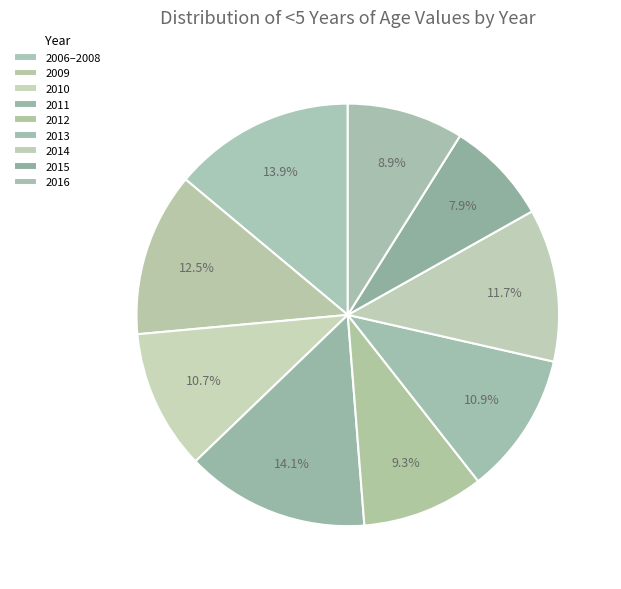

To the nearest percent, what is the combined percentage of 2011 and 2013?

25%